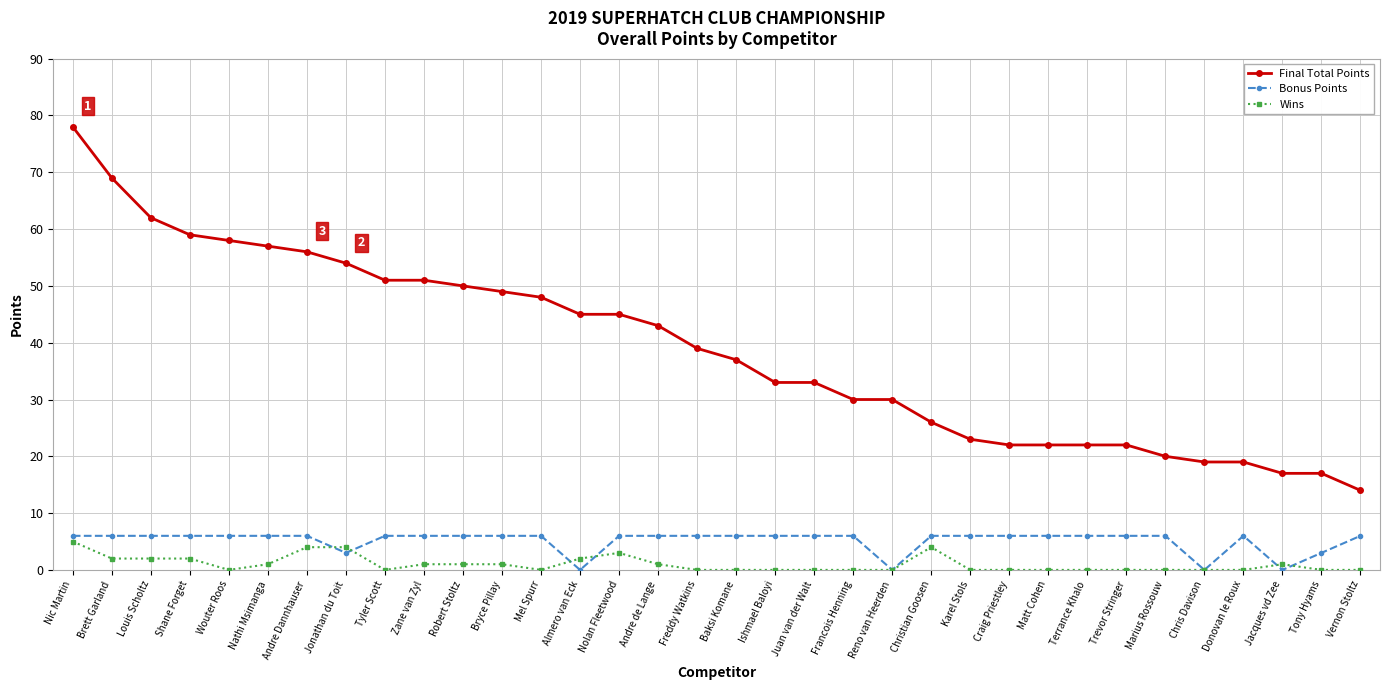

What is the value of the Bonus Points point at the 8th from the left?

3